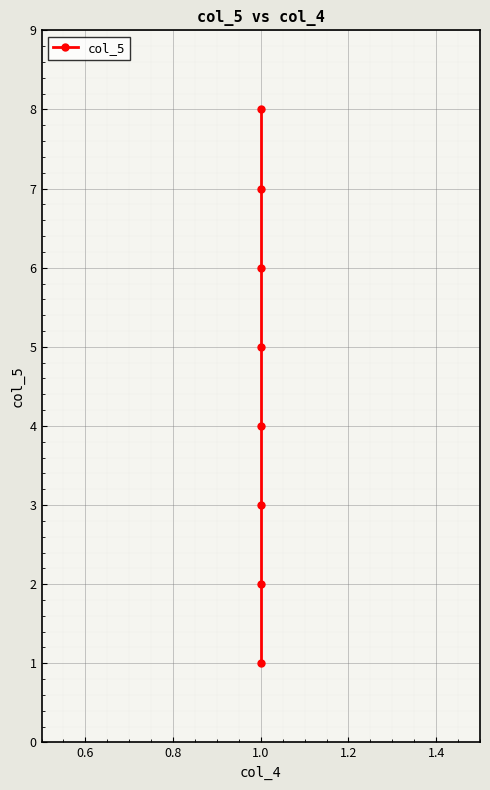

What is the difference between the maximum and minimum values?

7